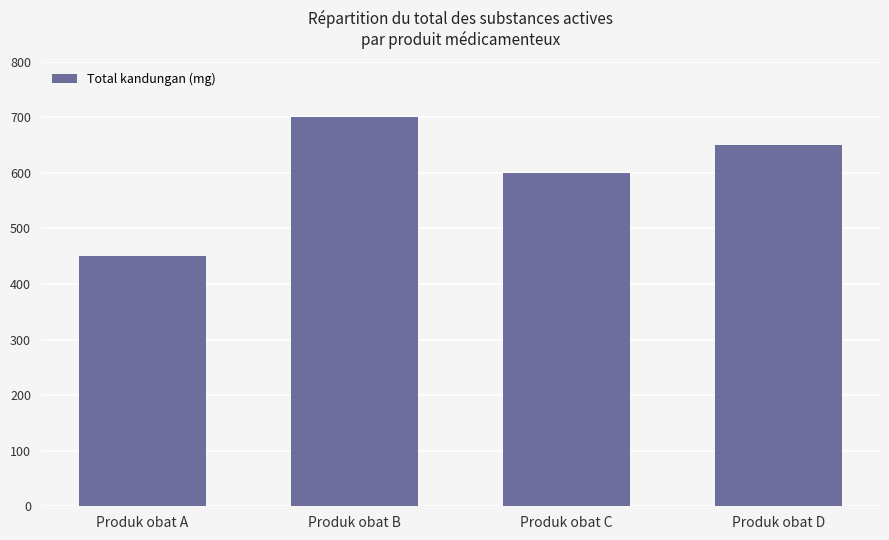

What is the maximum value shown in the chart?

700